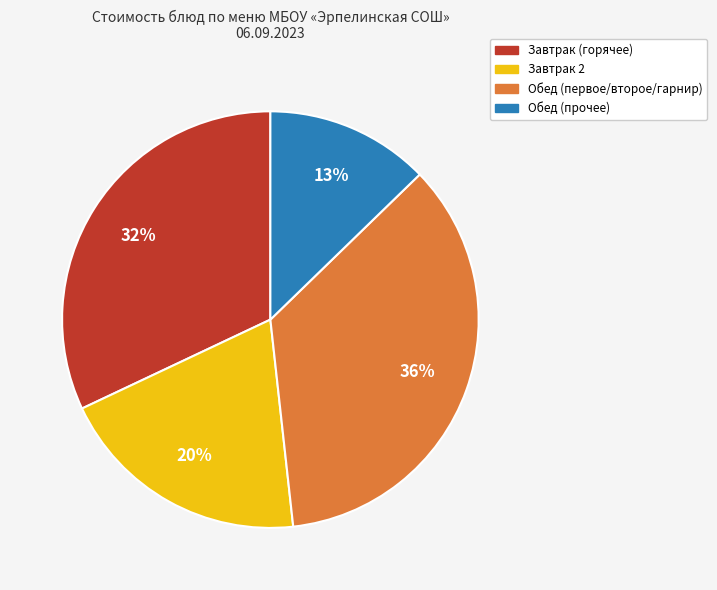

Does any single category account for the majority?

No